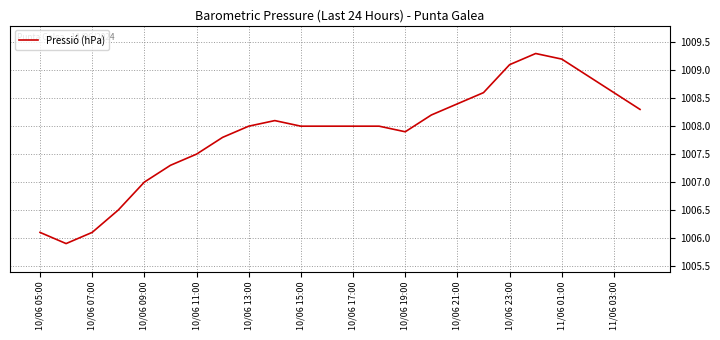

What is the greatest value displayed?

1009.3